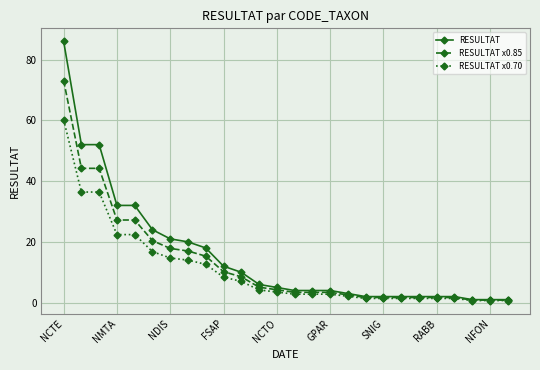

What is the sum of all RESULTAT x0.85 values?

340.0